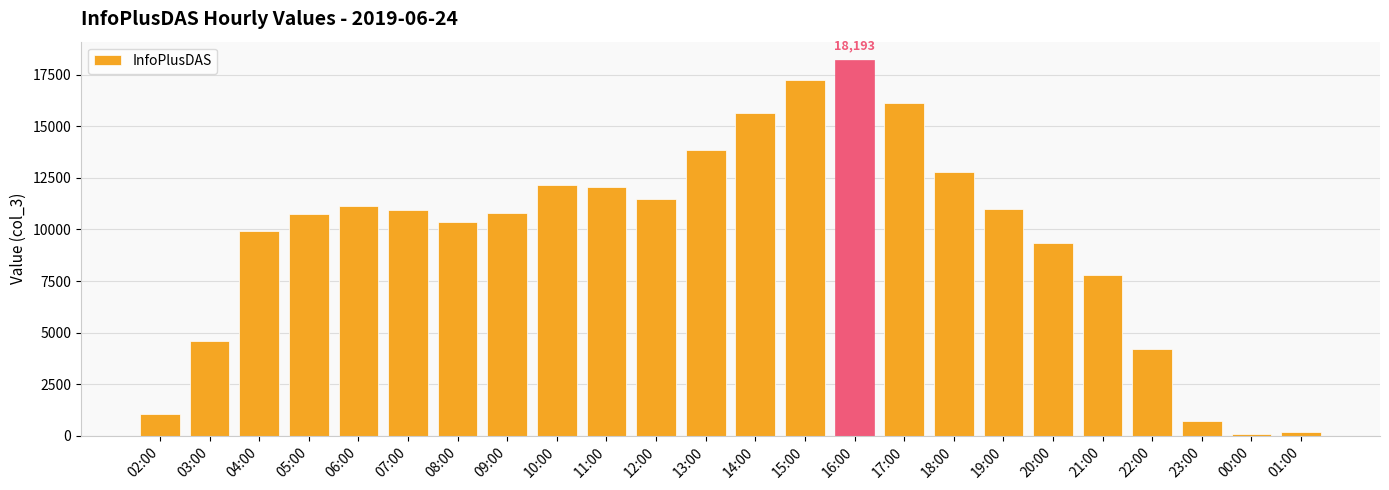

Where is the data nearest to the value 9142?

20:00